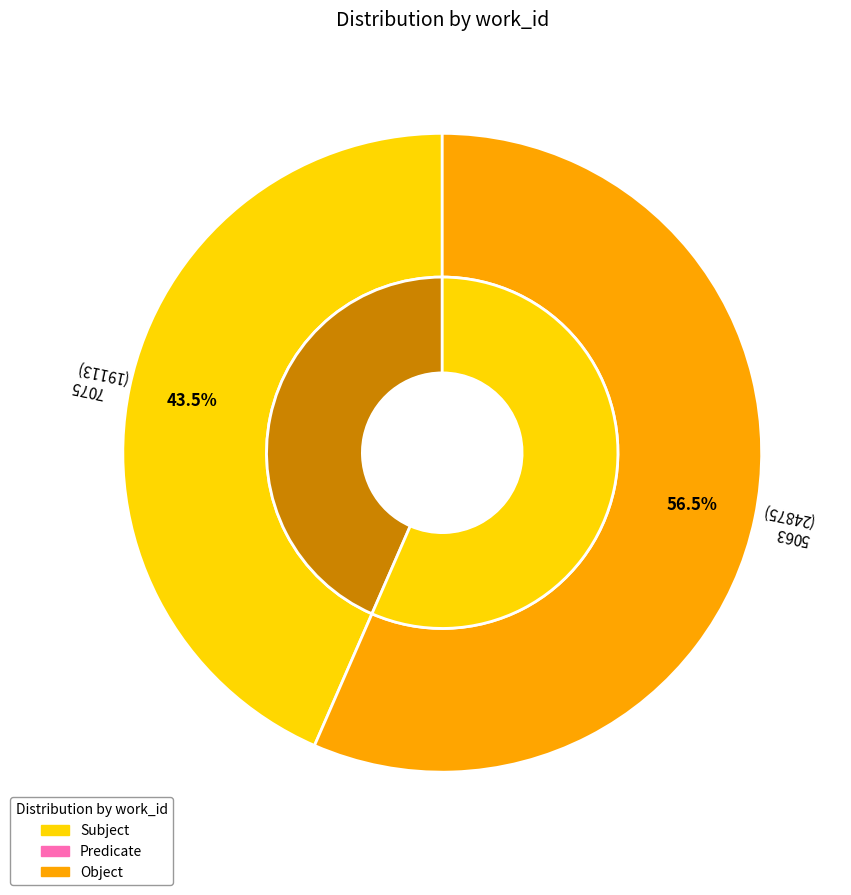

Which slice is the largest?

5063